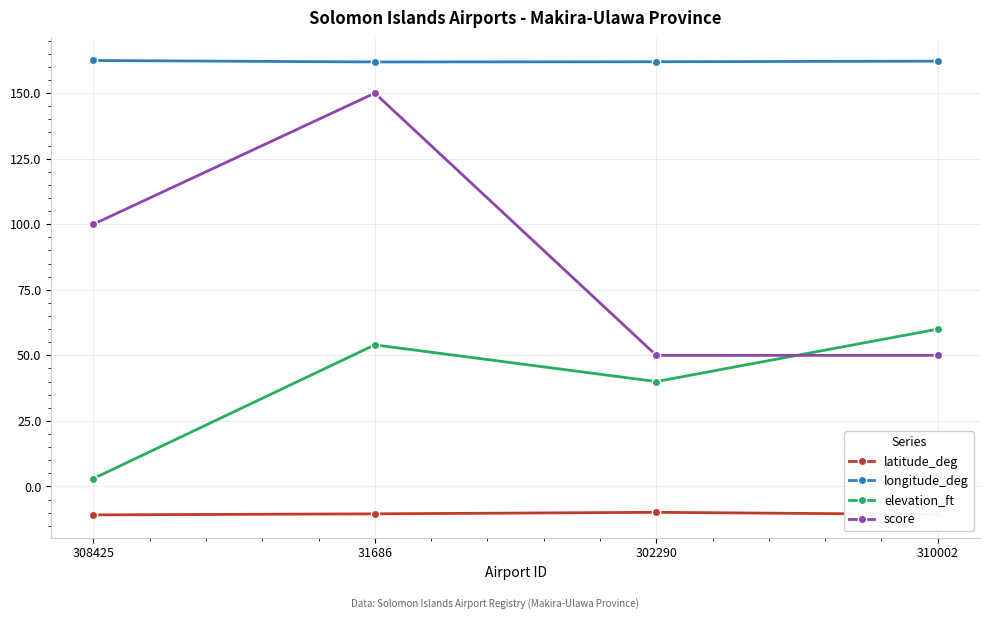

What is the sum of the elevation_ft values at 308425 and 31686?

57.0